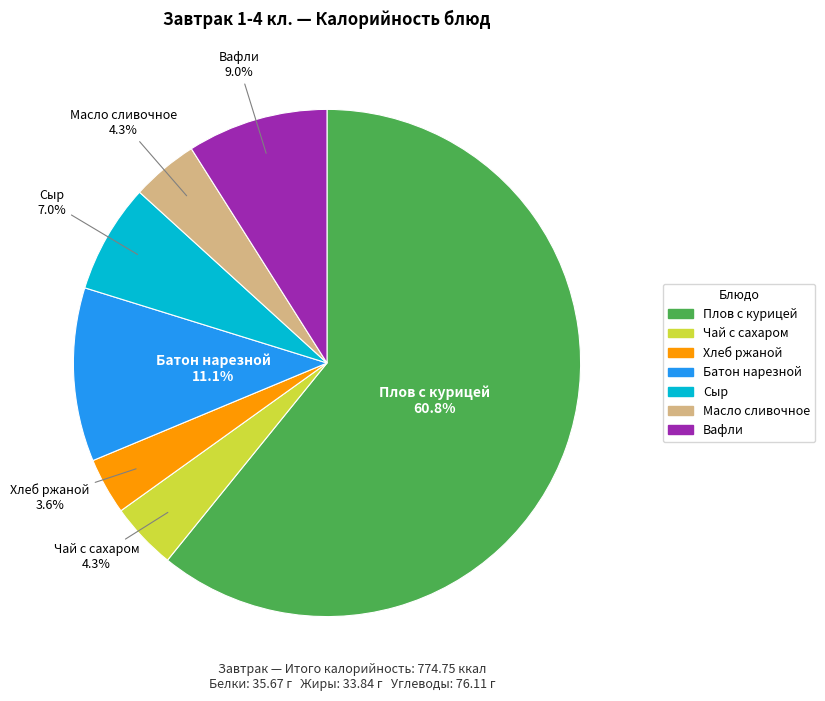

Between Вафли and Плов с курицей, which is larger?

Плов с курицей